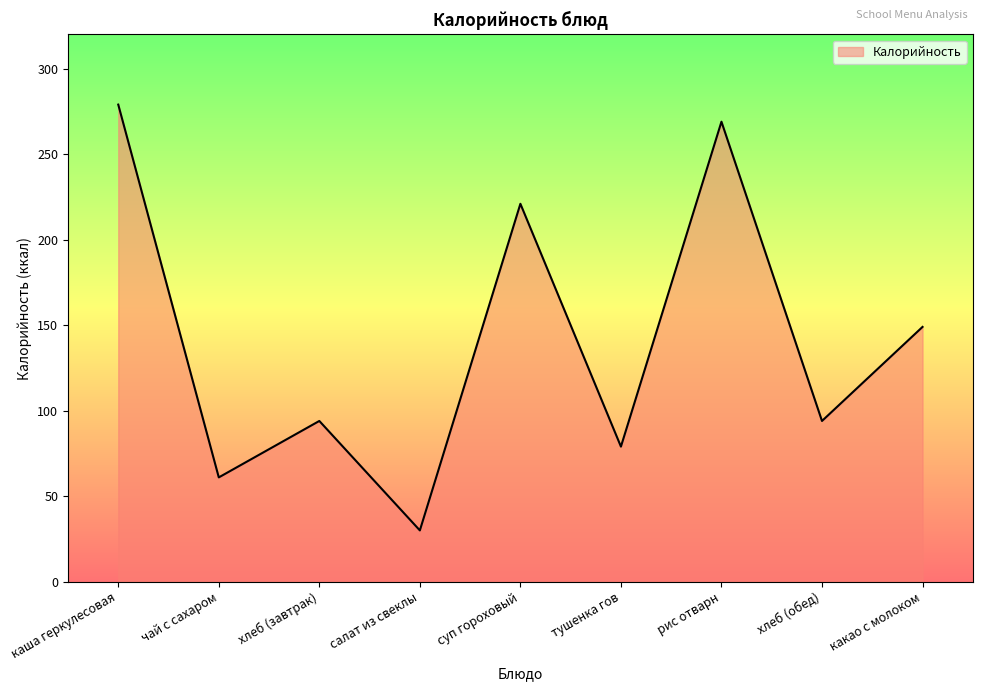

Reading left to right, extract all data points from this chart.

279	61	94	30	221	79	269	94	149